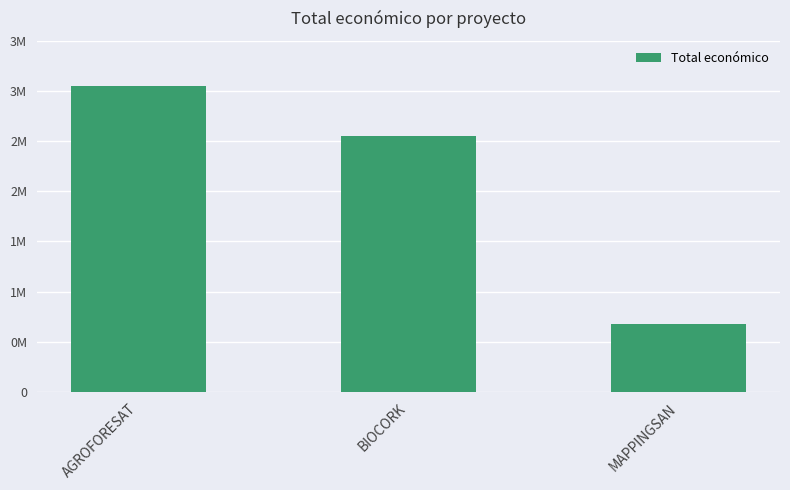

Count the values in the range 677425 to 3051573.

3